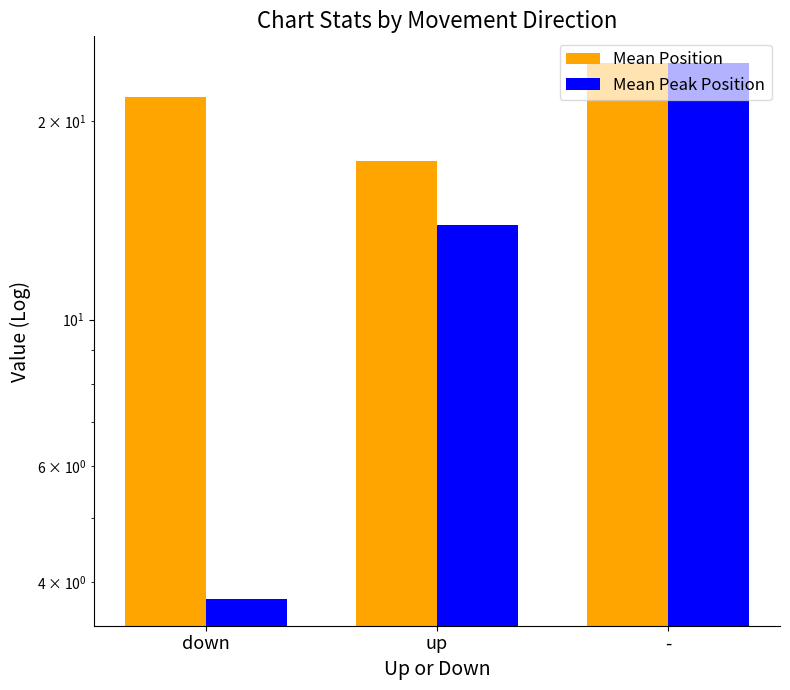

List the series in order of their overall mean, highest first.

Mean Position, Mean Peak Position